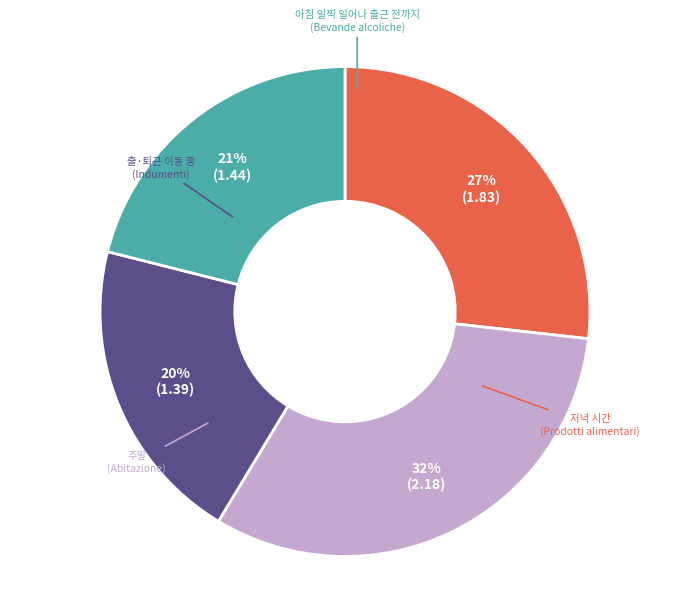

Is there any slice that represents more than half of the pie?

No